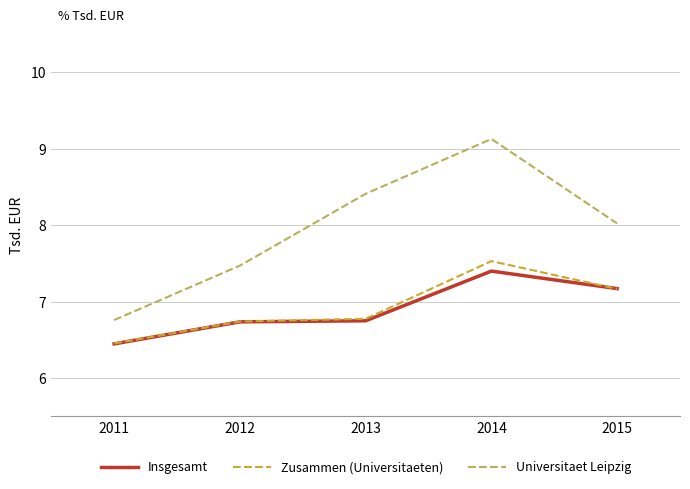

Between 2013 and 2014, which series saw the biggest shift?

Zusammen (Universitaeten)